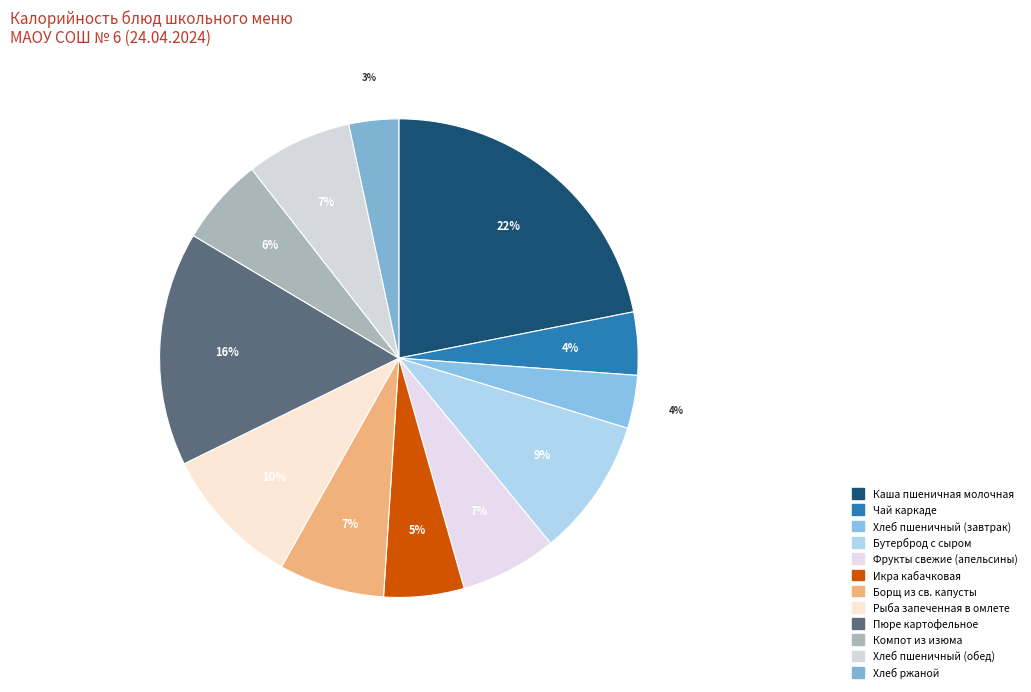

What is the ratio of the value at Бутерброд с сыром to the value at Борщ из св. капусты?

1.3